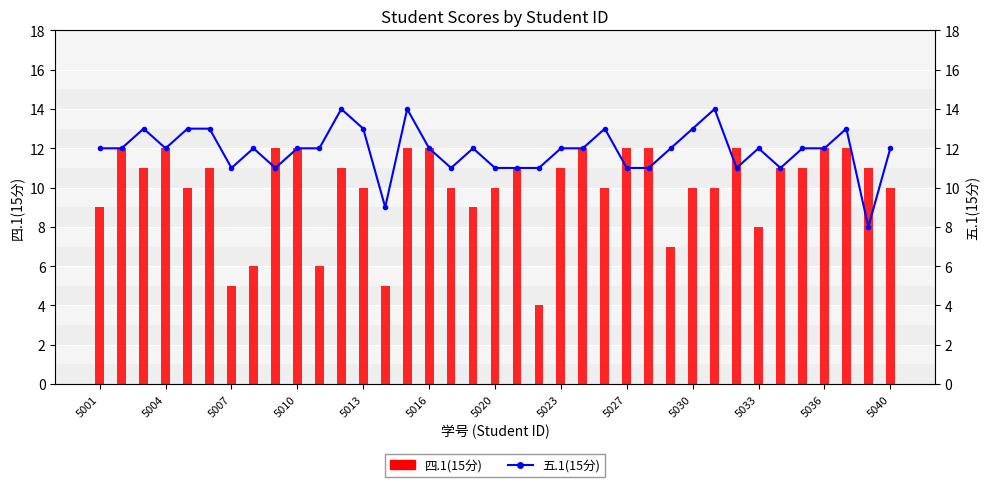

How many values in the 四.1(15分) series are below 11?

17